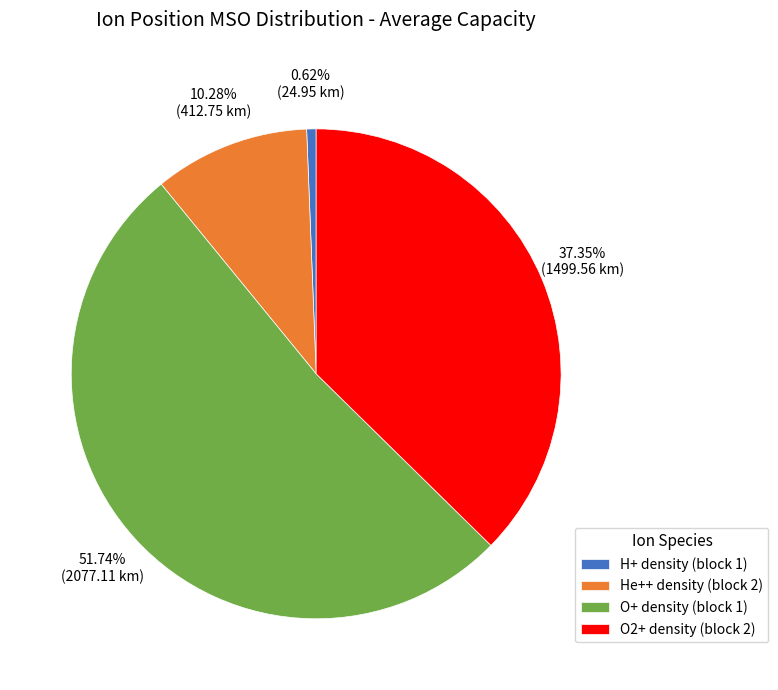

Rank the categories by value from highest to lowest.

O+ density (block 1), O2+ density (block 2), He++ density (block 2), H+ density (block 1)